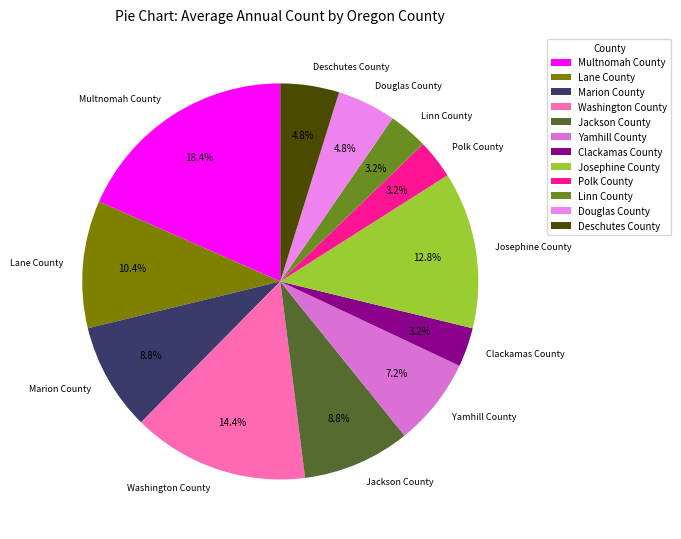

Does Yamhill County account for over 50% of the chart?

No